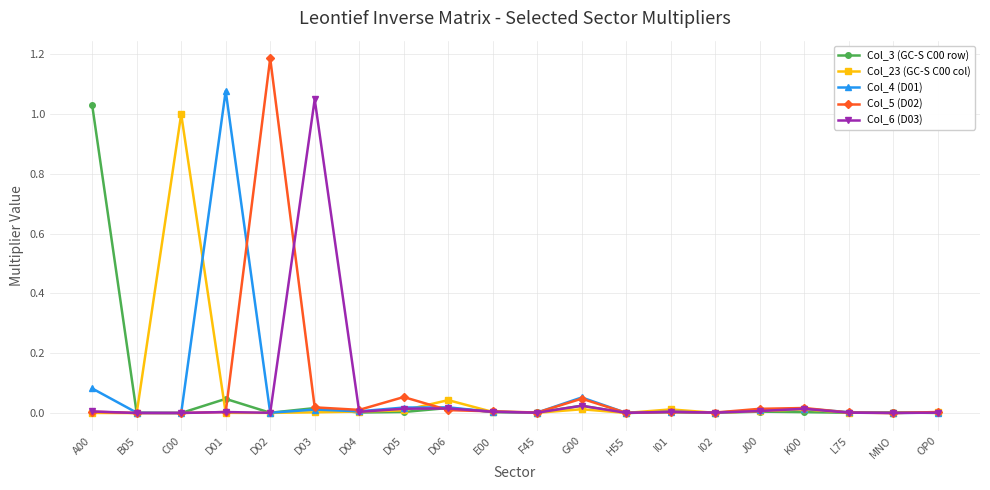

Which series has the widest spread of values?

Col_5 (D02)